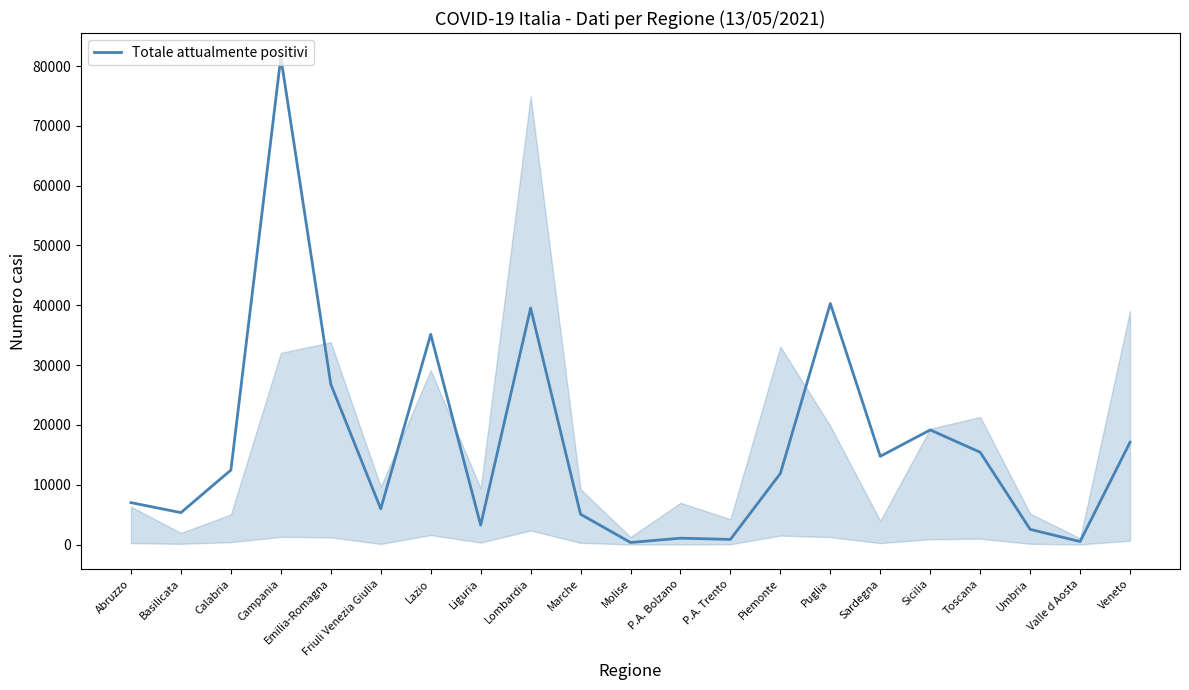

What is the difference between the values at Piemonte and Veneto?

5217